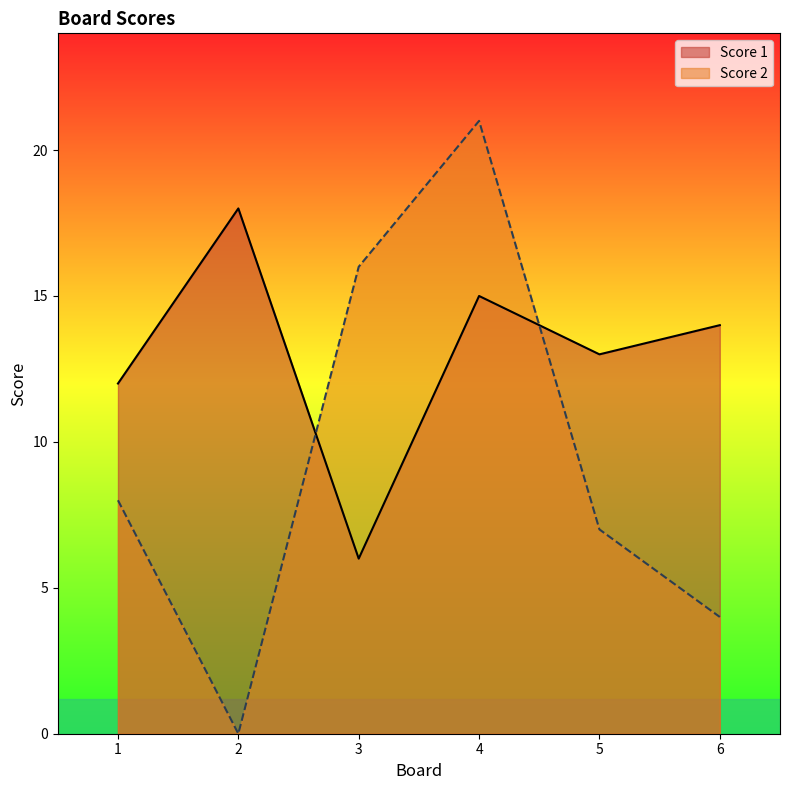

How many lines are shown in the chart?

2